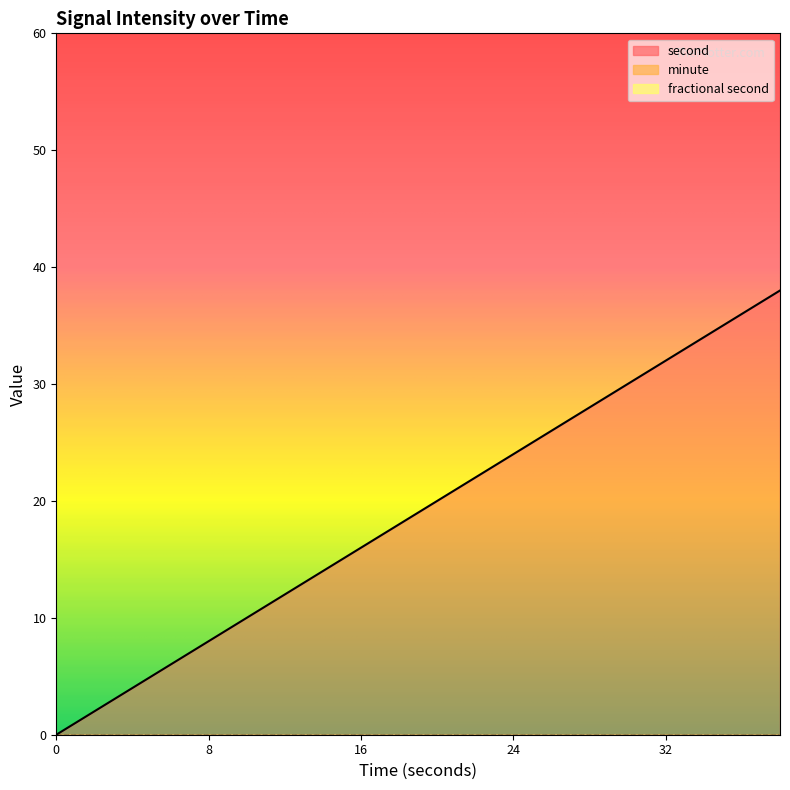

Between 32 and 12, which is larger?

32